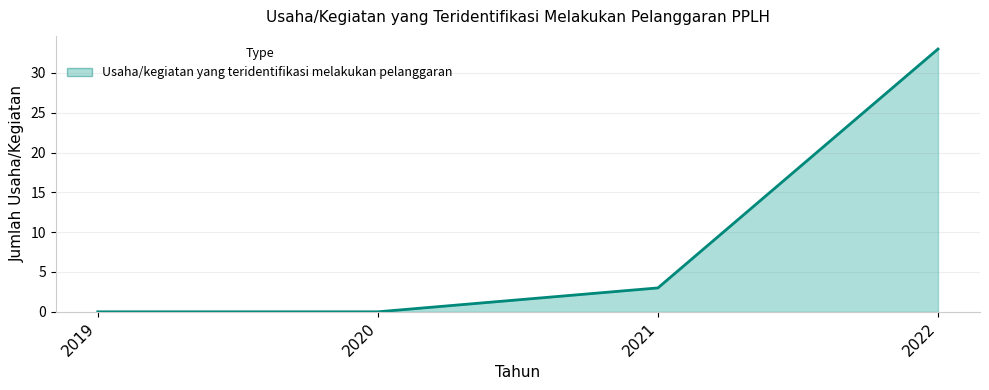

What is the difference between the maximum and minimum values?

33